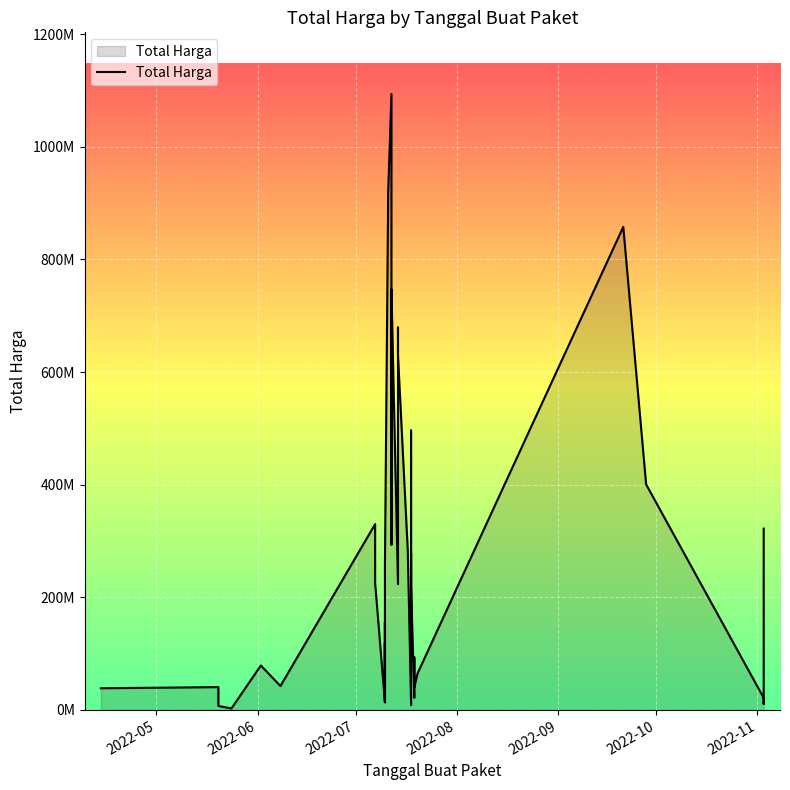

Reading left to right, extract all data points from this chart.

38544000	40550000	7146000	2679000	79000000	42486000	330000000	225750000	13466500	155986000	22275000	118464000	28544000	14069600	255000000	920200000	1093846000	293741000	746805000	223629500	679016000	629728436	283140000	13022100	8631250	271400000	496250000	149000000	277200000	220764000	21700000	93284332	39850000	65000000	857770500	400500000	21500000	17100000	10700000	322000000